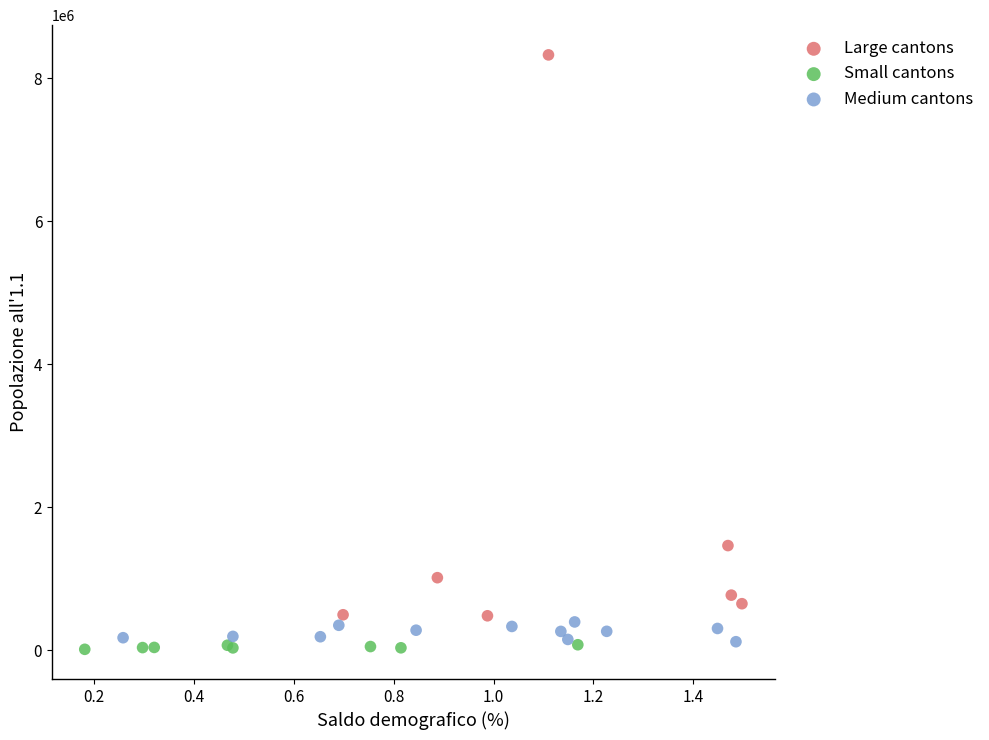

Which series has the widest spread of Y values?

Large cantons